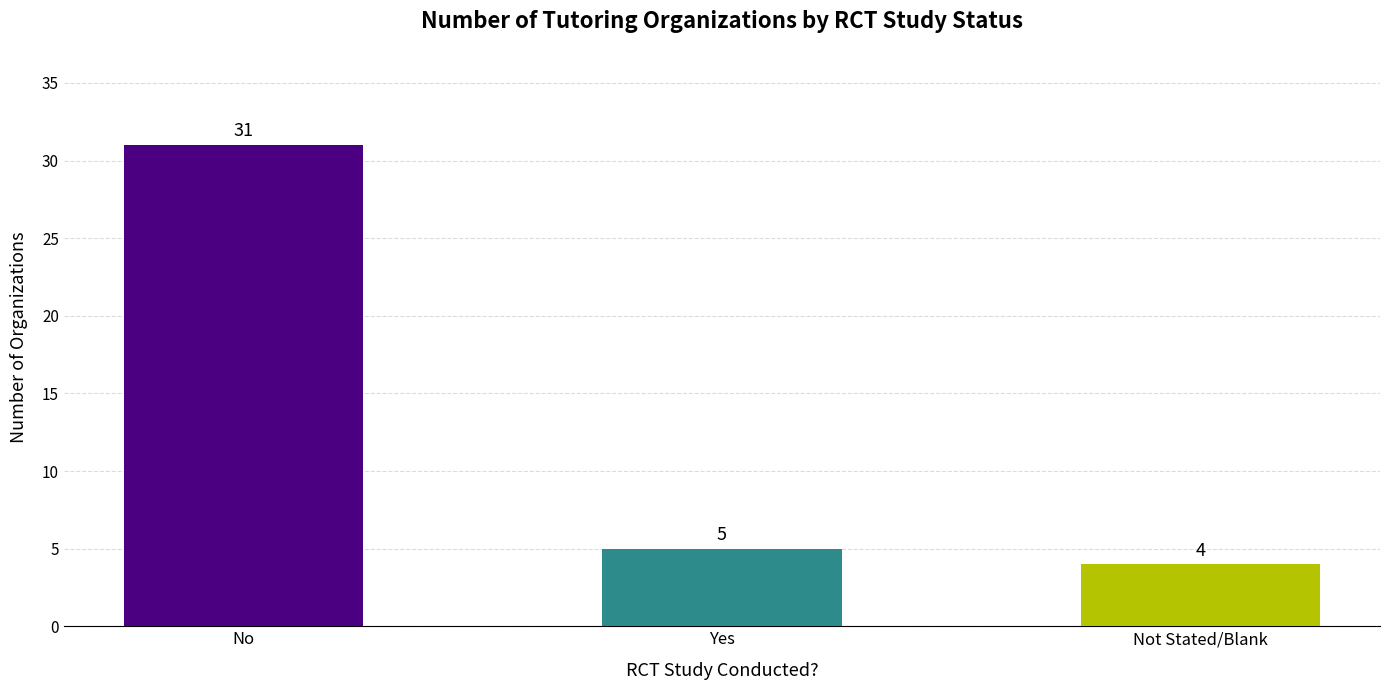

True or false: the data shows 4 at Not Stated/Blank.

True